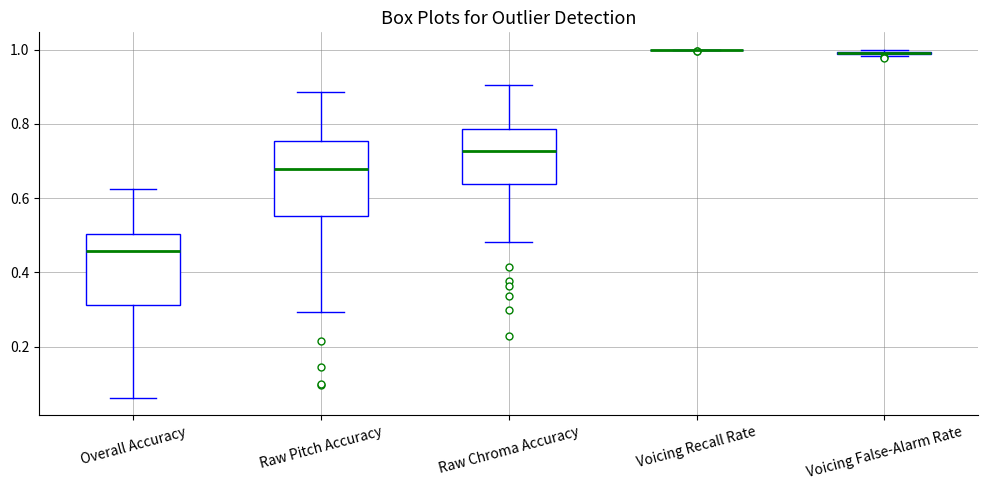

Where does the upper whisker of the box for Raw Pitch Accuracy end on the y-axis? The values are not printed on the chart, so give them approximately, as read against the axis.

0.88